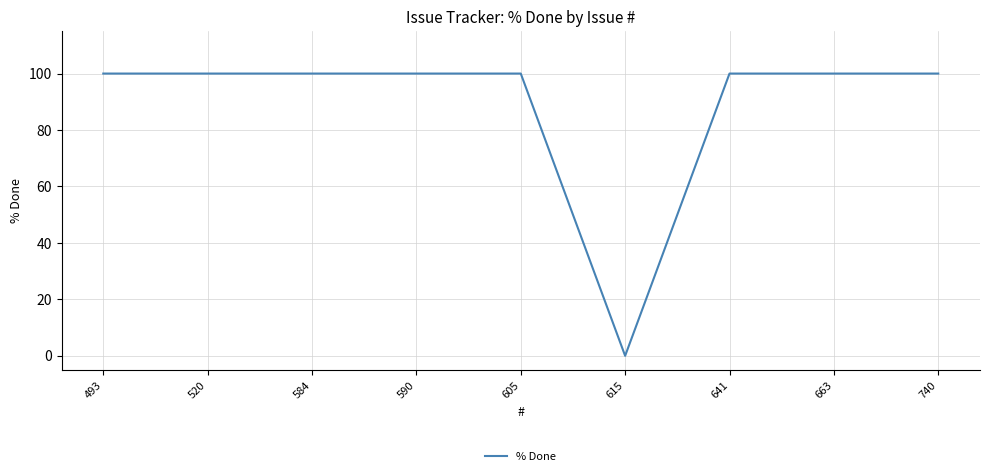

Reading right to left, list all the values displayed in this chart.

100	100	100	0	100	100	100	100	100